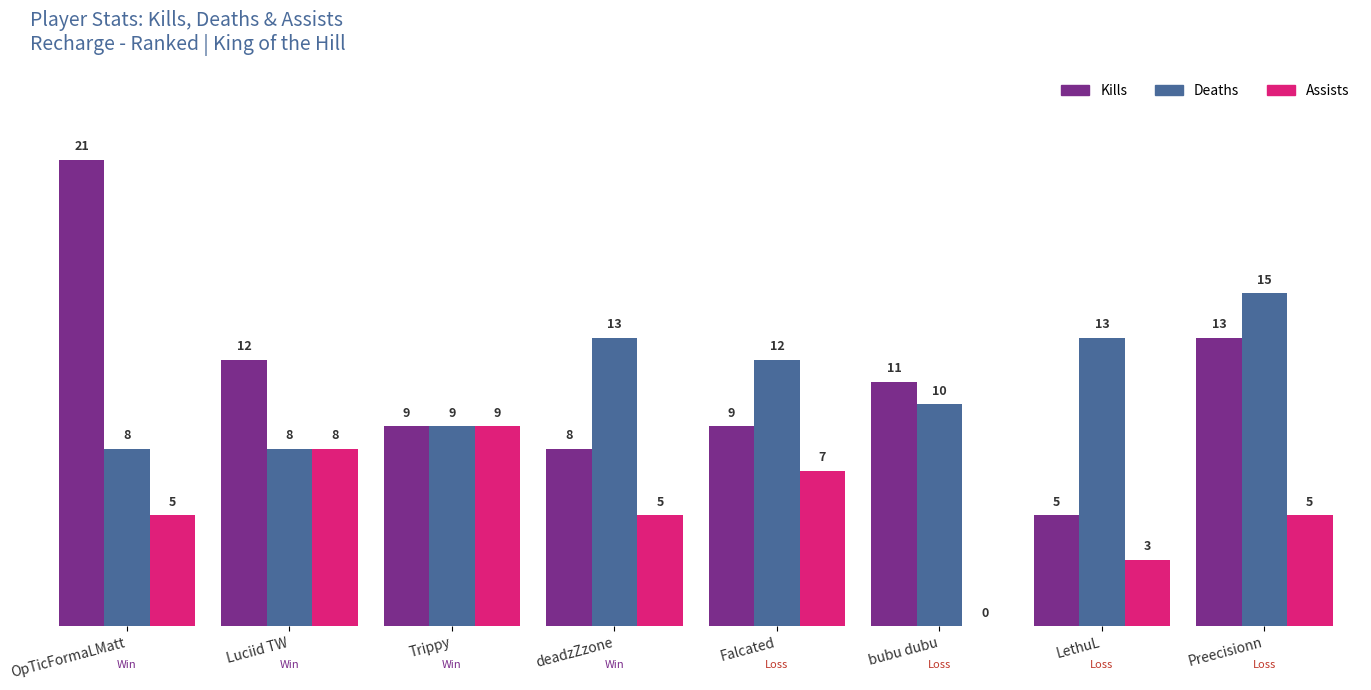

Are the bars grouped side by side (vs. stacked)?

Yes